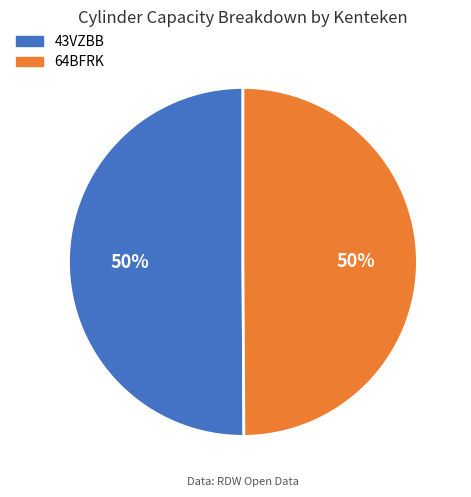

How many slices are in this pie chart?

2